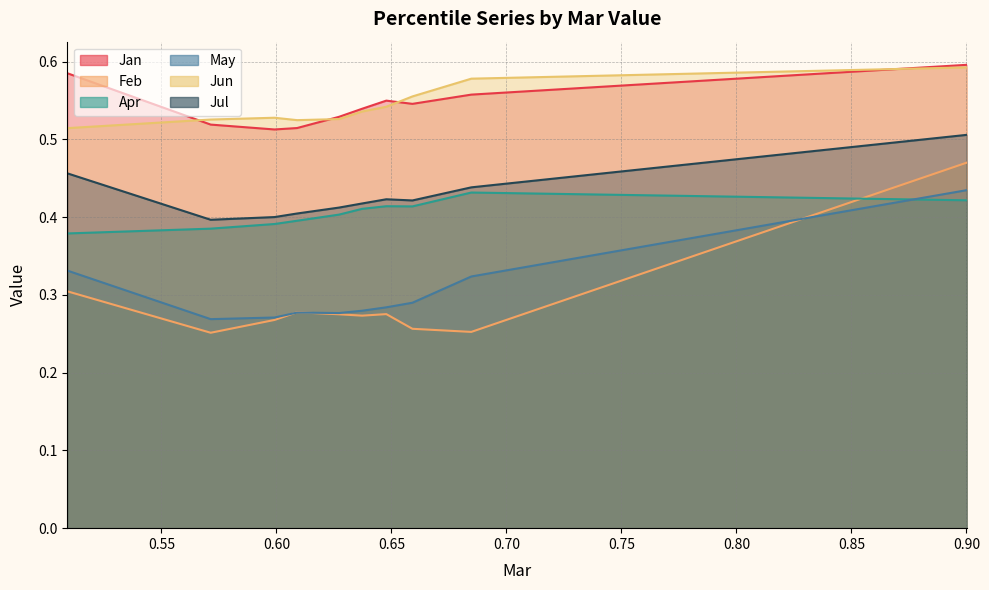

How many lines are shown in the chart?

6